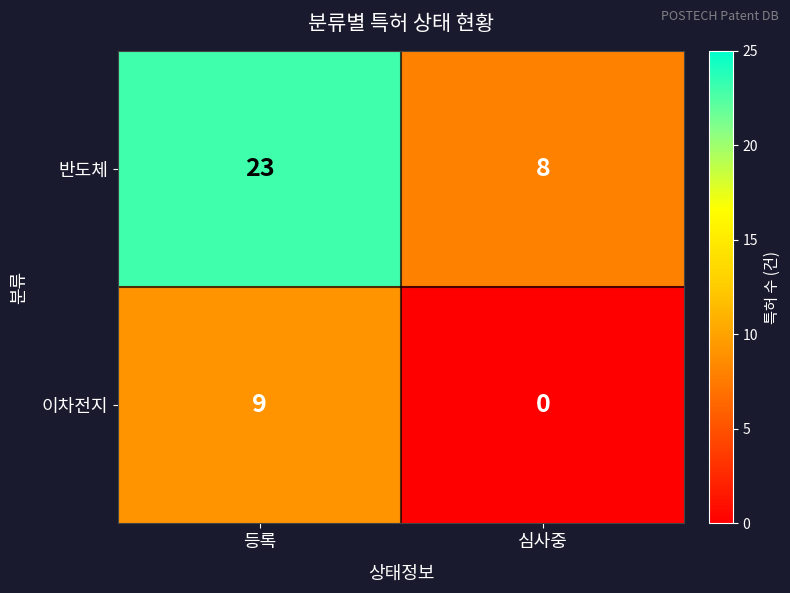

What is the total value across all series at 심사중?

8